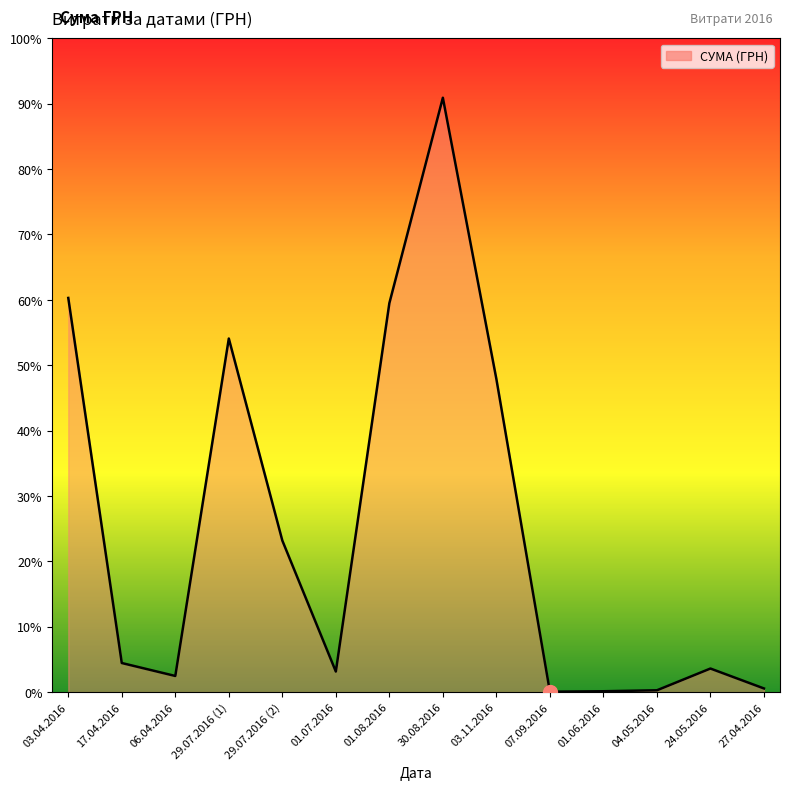

True or false: there are more than 1 points higher than both neighbors.

True